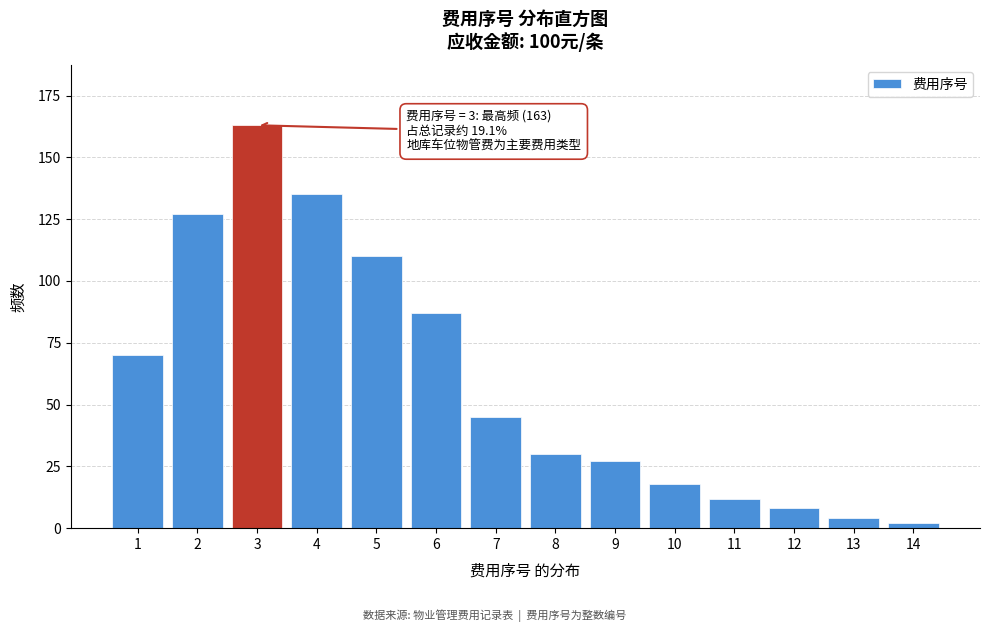

Reading left to right, extract all data points from this chart.

1=70	2=127	3=163	4=135	5=110	6=87	7=45	8=30	9=27	10=18	11=12	12=8	13=4	14=2